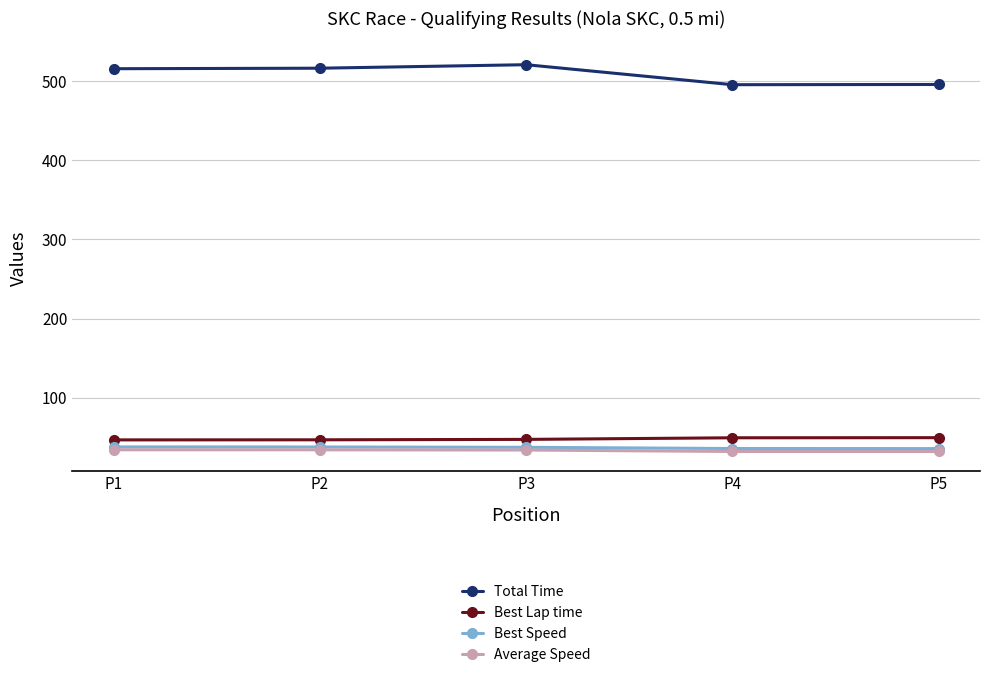

Which label corresponds to the largest value in the chart?

P3